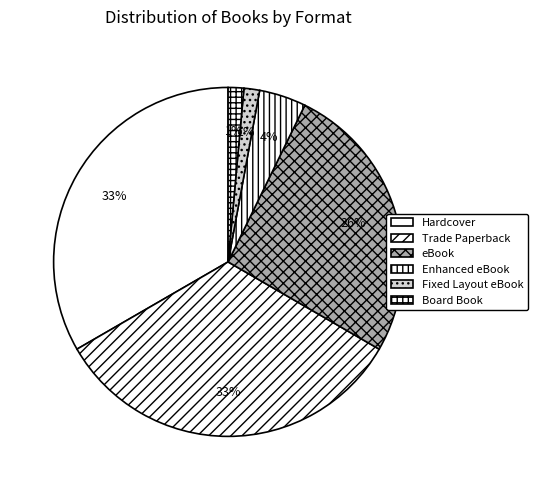

Which slice is the smallest?

Fixed Layout eBook